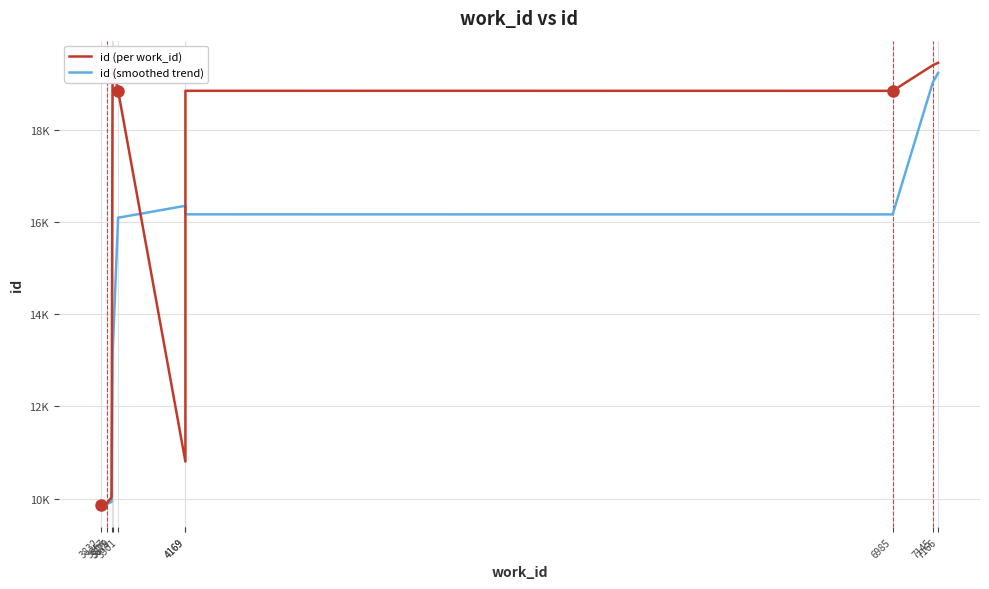

The id (per work_id) series shows 19447.0 at 7166. True or false?

True